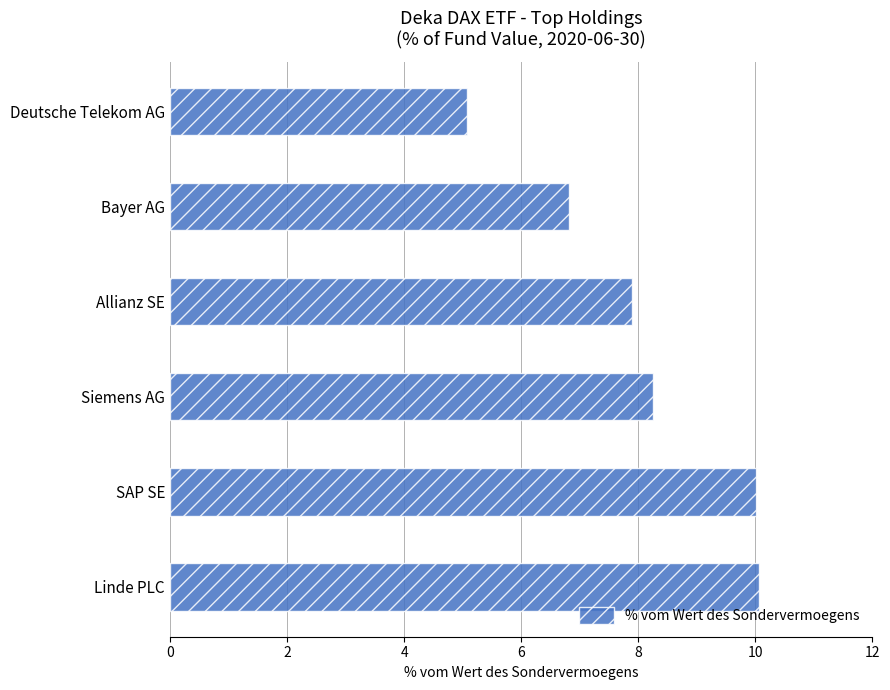

How many data points are above 8?

3